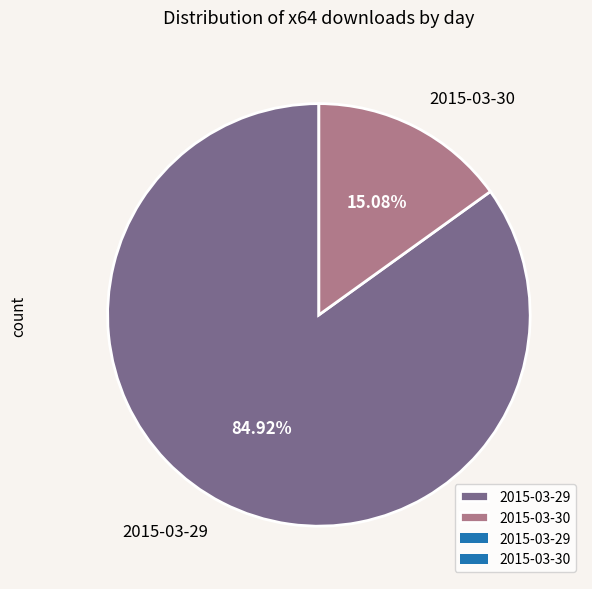

Between 2015-03-30 and 2015-03-29, which is larger?

2015-03-29